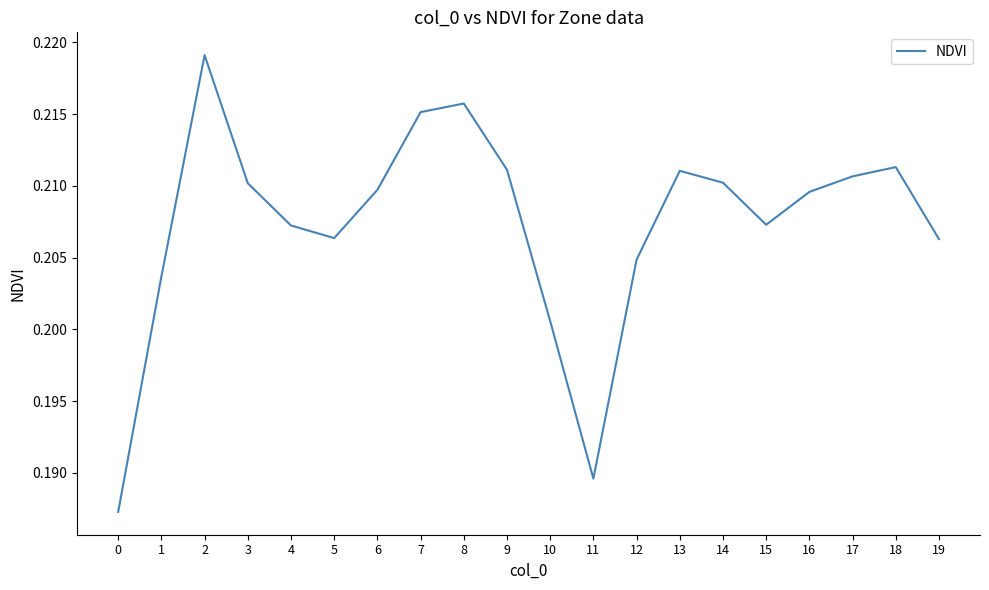

Is it true that the value at 6 is 0.1?

False